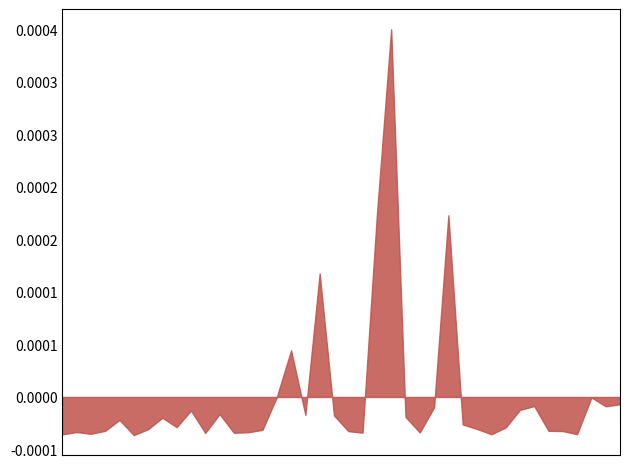

Which has a higher value, 26 or 27?

27